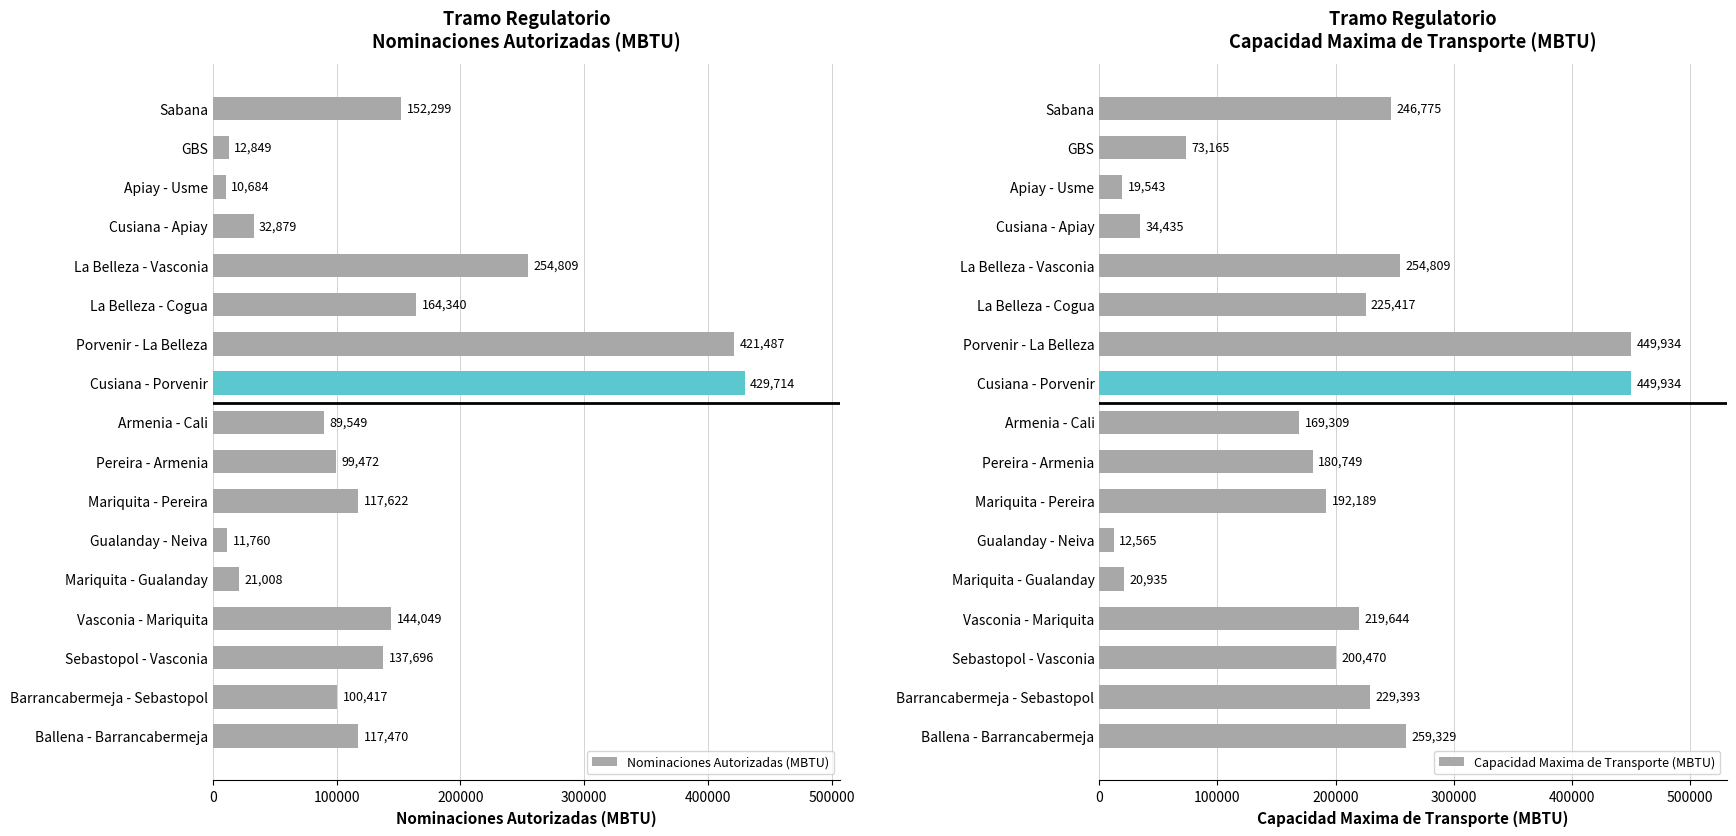

Which series has the largest total across all categories?

Capacidad Maxima de Transporte (MBTU)